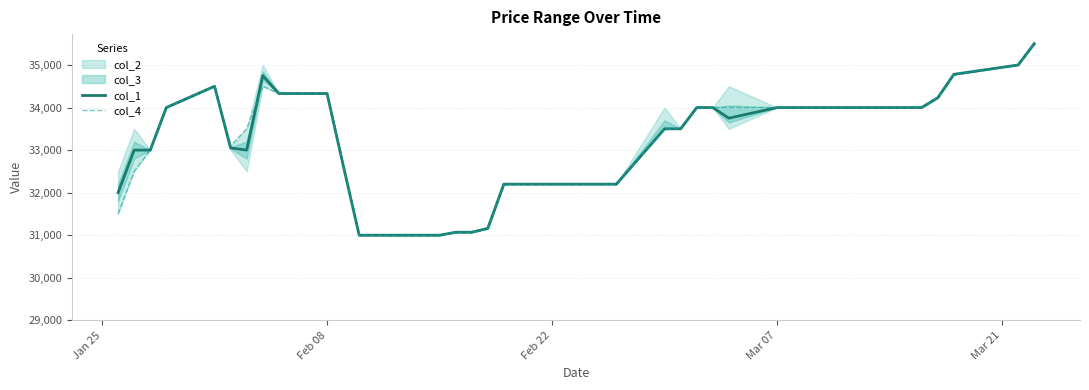

What is the greatest value displayed?

35500